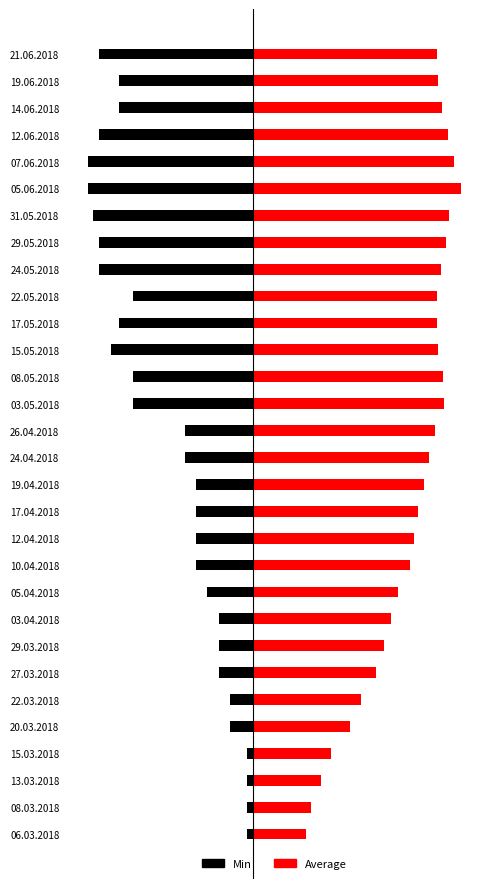

Where does the Average series first go above 1603?

03.05.2018